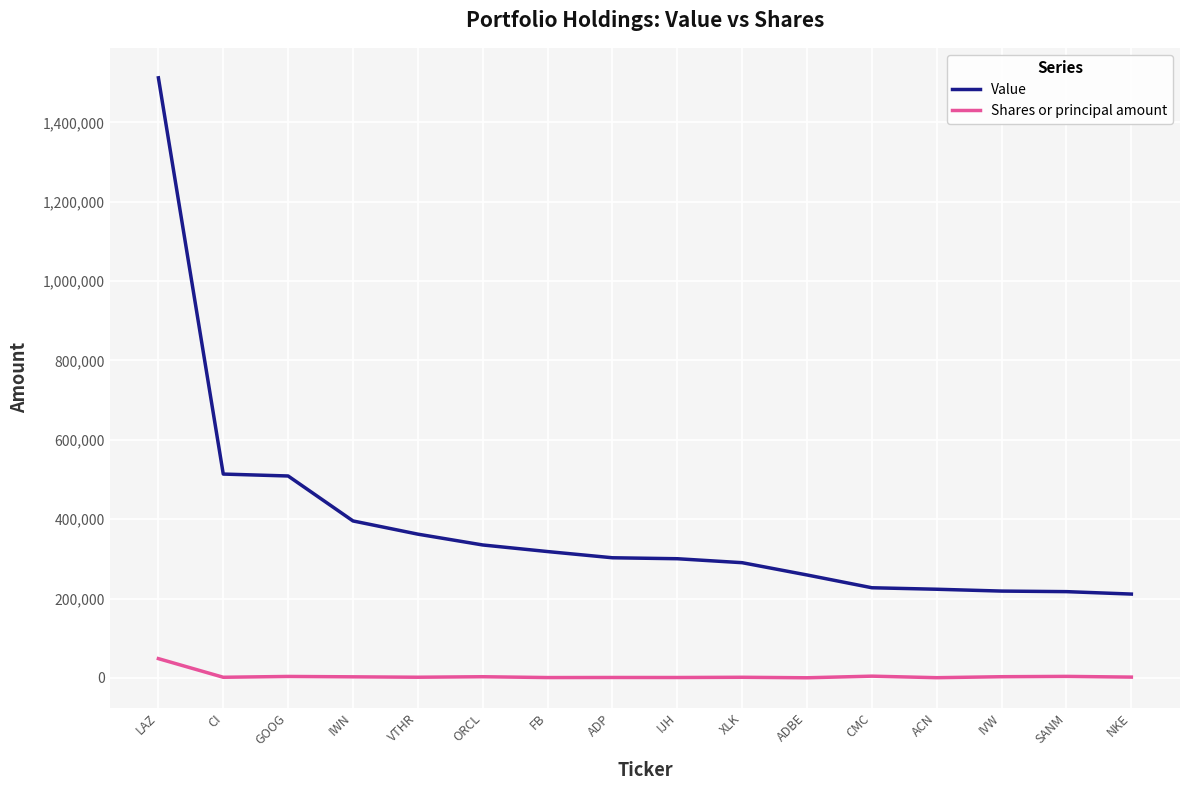

True or false: Value and Shares or principal amount intersect in this chart.

False